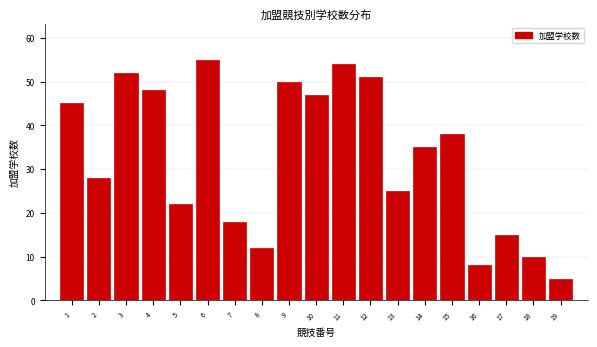

Reading left to right, transcribe all the data shown in this chart.

45	28	52	48	22	55	18	12	50	47	54	51	25	35	38	8	15	10	5